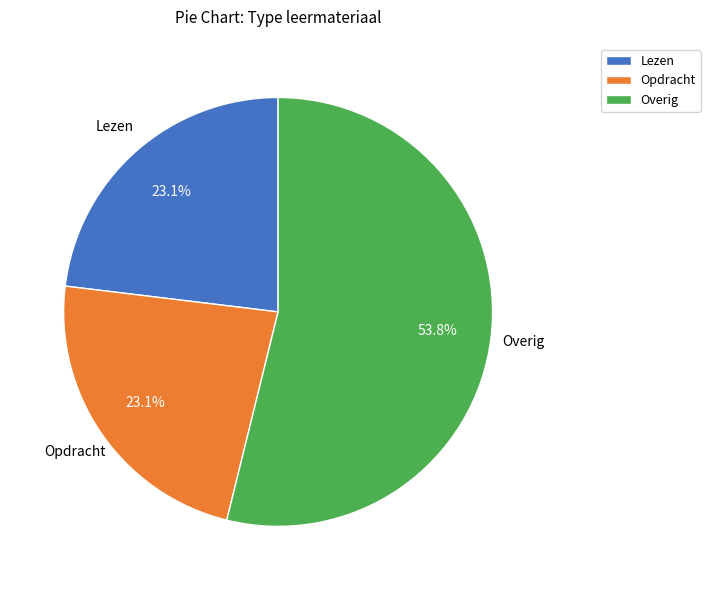

Is there any slice that represents more than half of the pie?

Yes